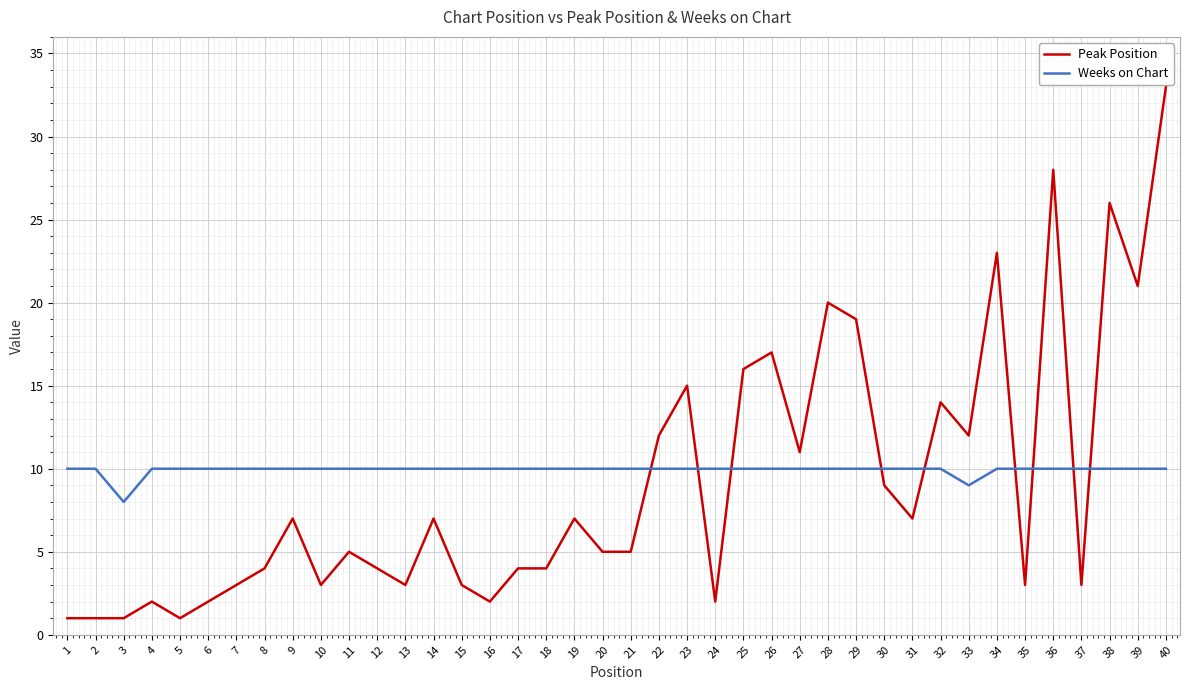

What is the lowest value of the Peak Position series?

1